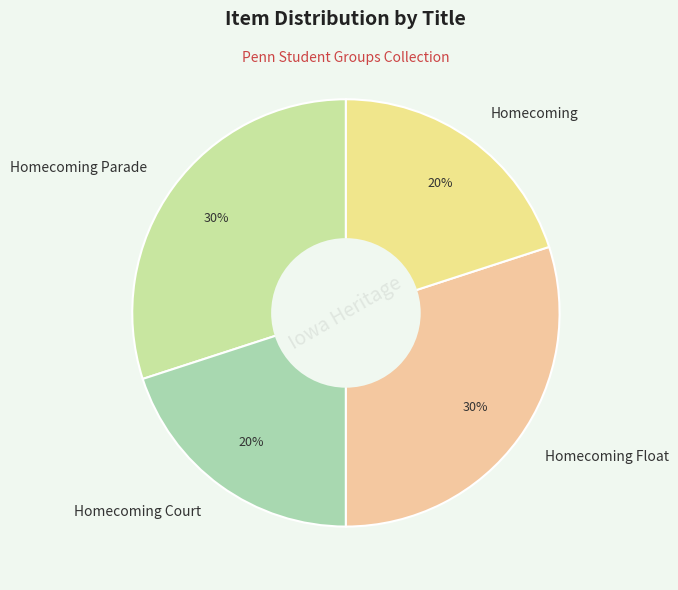

Do Homecoming Parade and Homecoming Float together represent more than half of the pie?

Yes